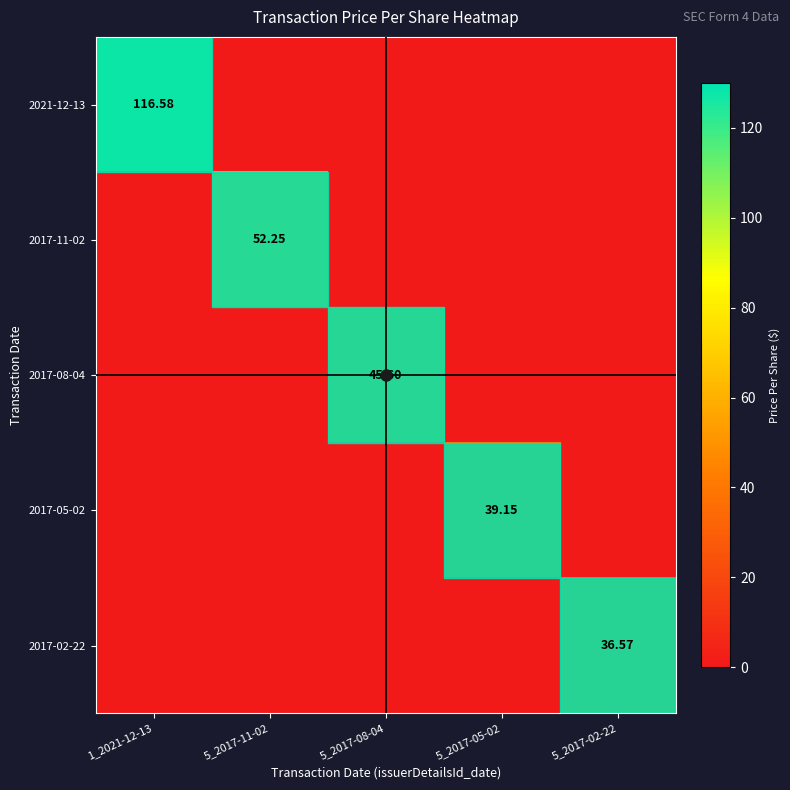

Which has a higher value, 5_2017-08-04 or 5_2017-02-22?

5_2017-08-04